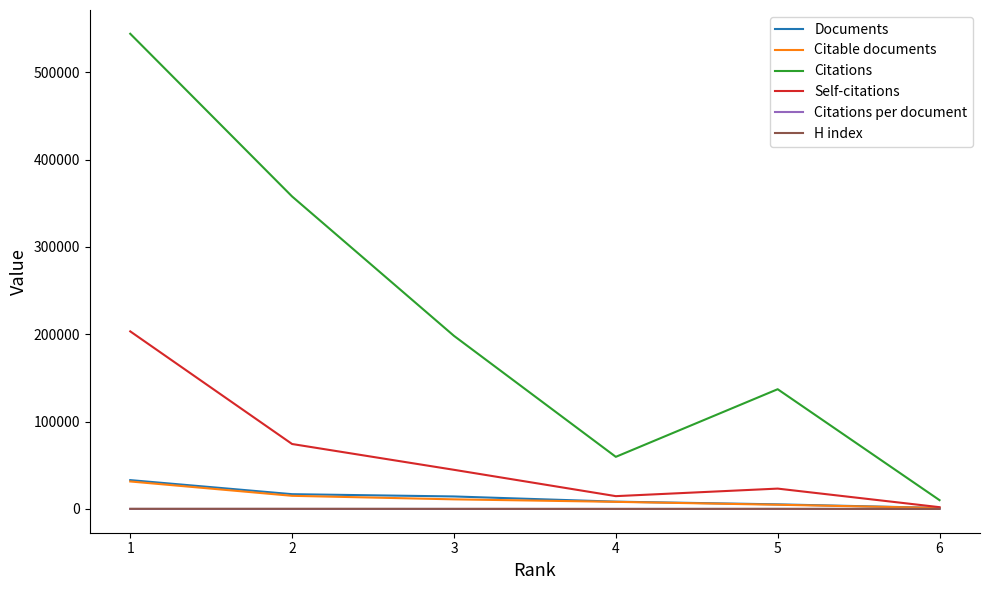

The value of Citations at 2 is 476825.6. True or false?

False